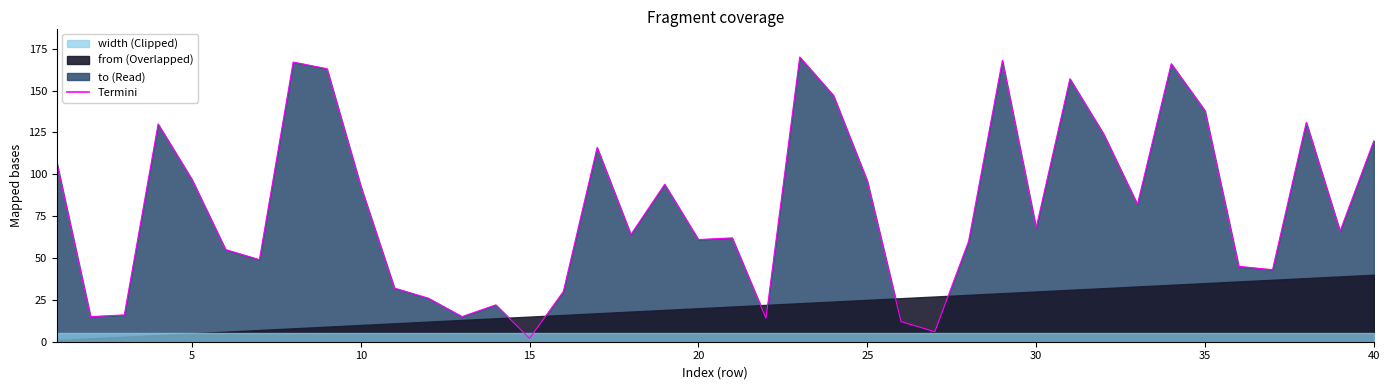

Is it true that the value at 36 is 60?

False